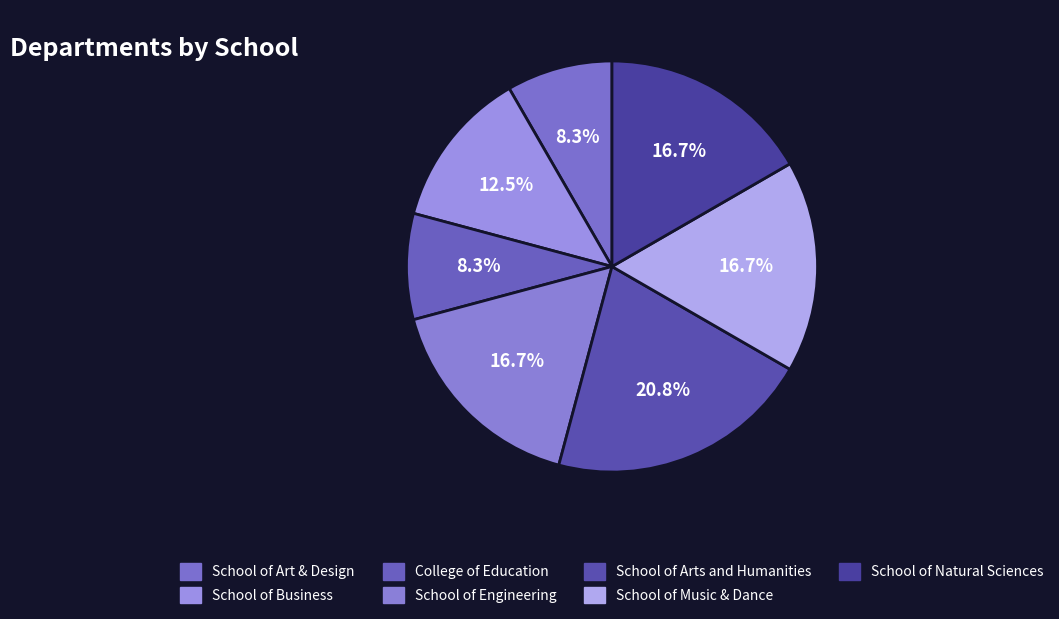

Which has a higher value, School of Business or College of Education?

School of Business